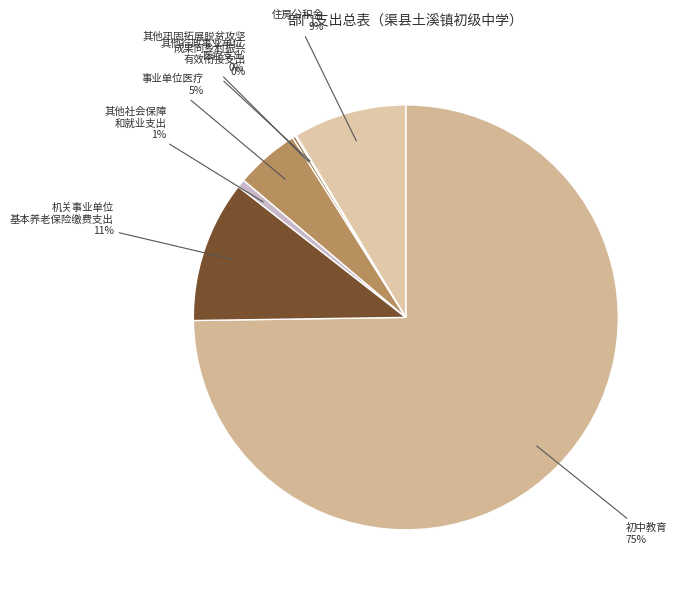

Which has a higher value, 住房公积金 or 其他社会保障 和就业支出?

住房公积金